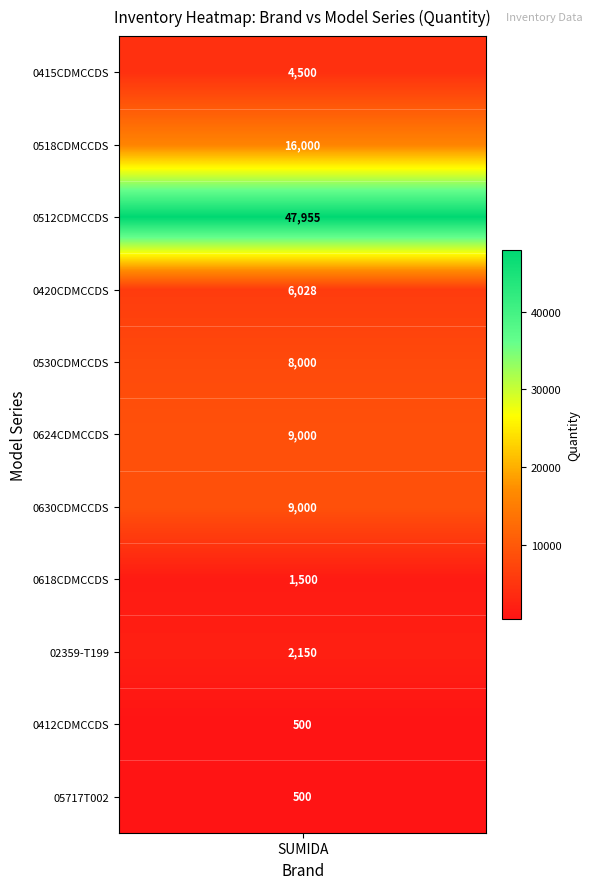

What is the change in value from 0618CDMCCDS to 02359-T199?

+650